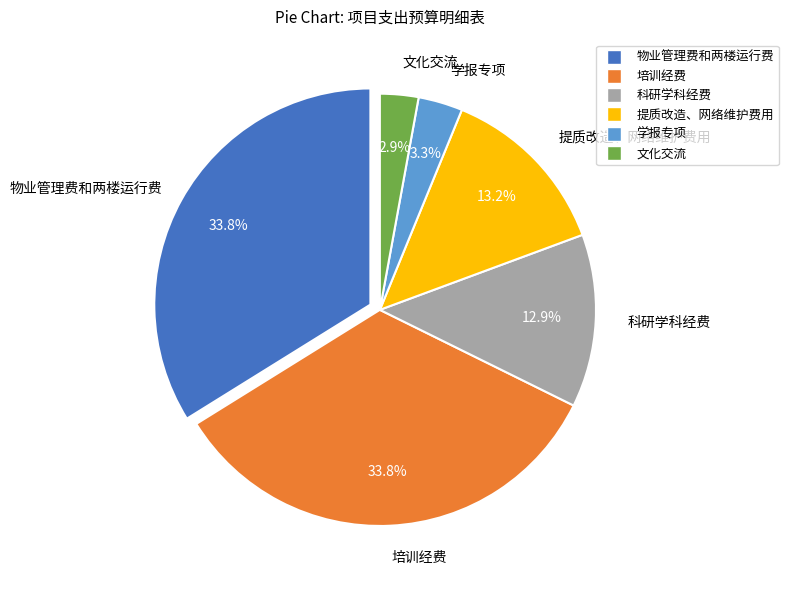

To the nearest percent, what is the difference between the 培训经费 and 文化交流 slice percentages?

31%